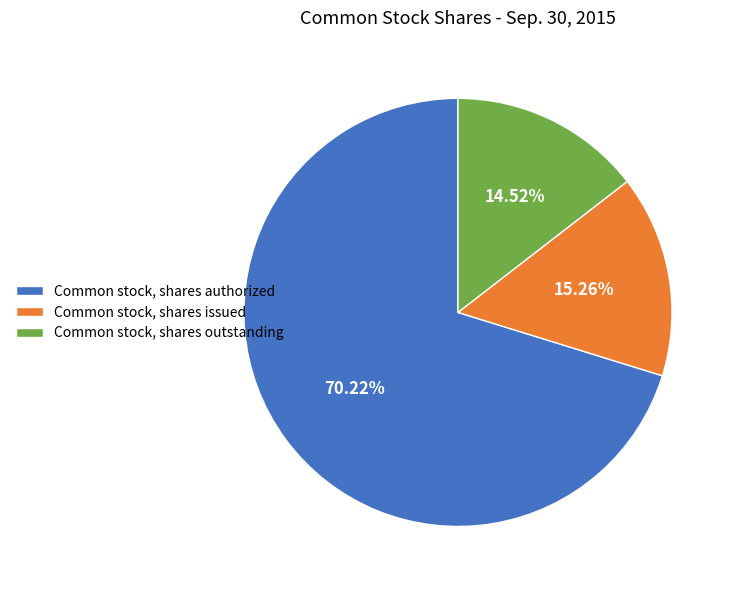

Is the sum of Common stock, shares outstanding and Common stock, shares issued greater than half?

No